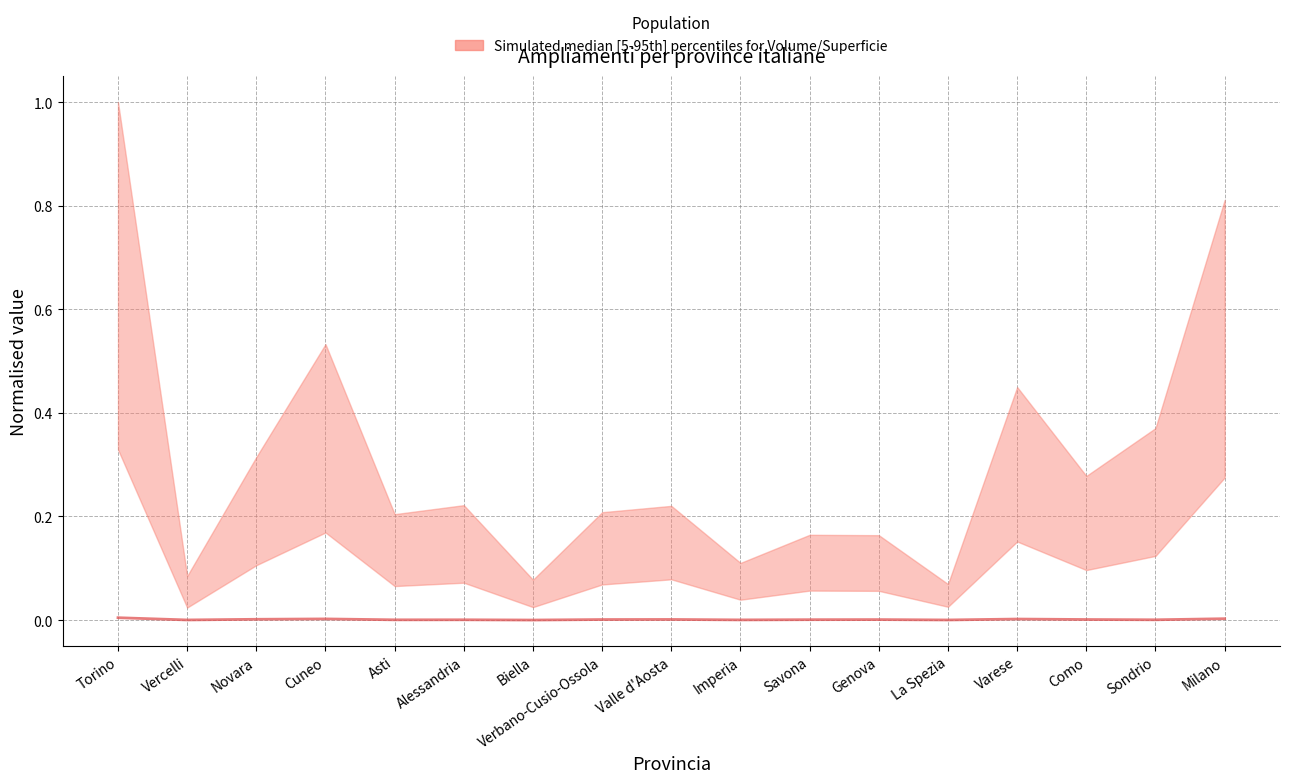

Rank the categories by value from highest to lowest.

Torino, Milano, Cuneo, Varese, Novara, Valle d'Aosta, Como, Verbano-Cusio-Ossola, Genova, Savona, Alessandria, Sondrio, Asti, Imperia, Vercelli, La Spezia, Biella